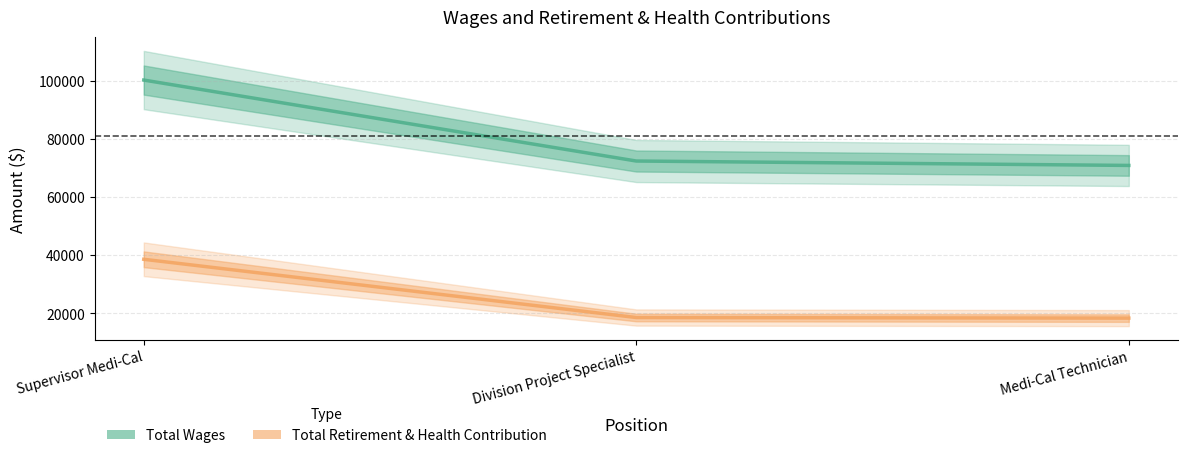

Which category has the highest value in the Total Wages series?

Supervisor Medi-Cal